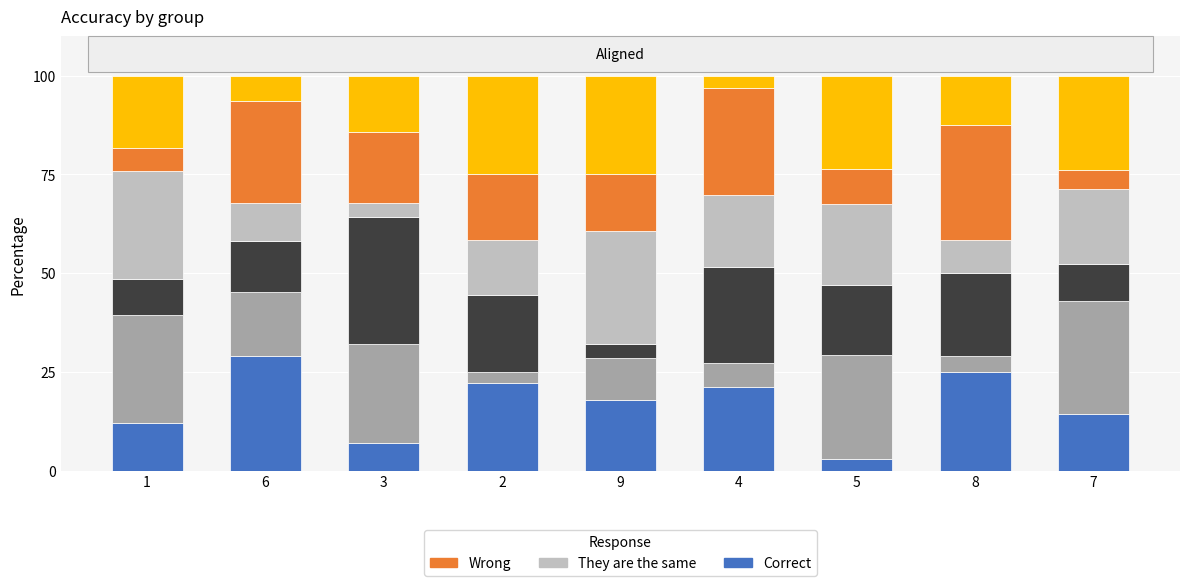

What is the total value across all series at 4?

100.0